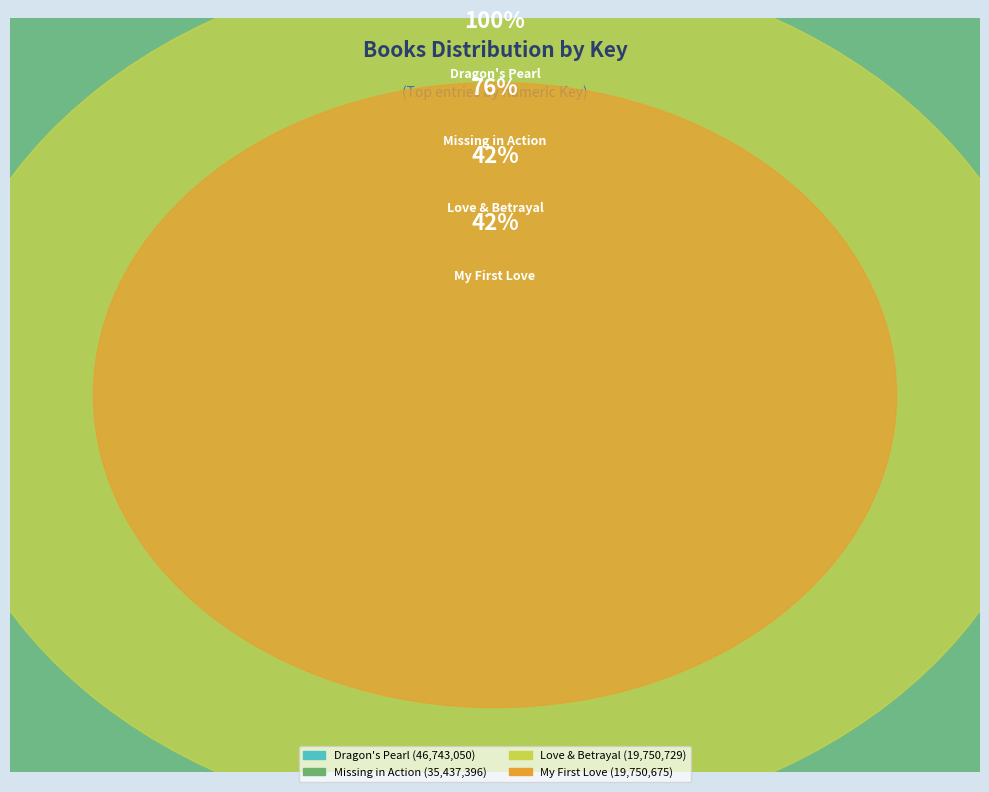

Does any single category account for the majority?

No